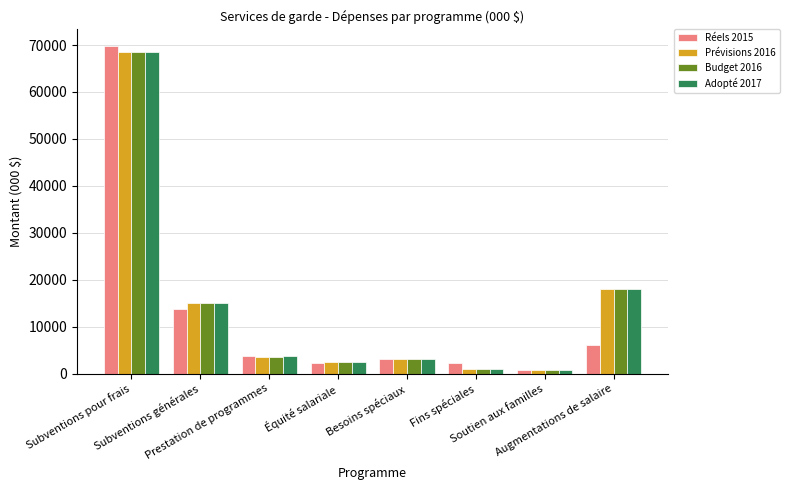

What is the value of the Budget 2016 bar at the 3rd from the left?

3598